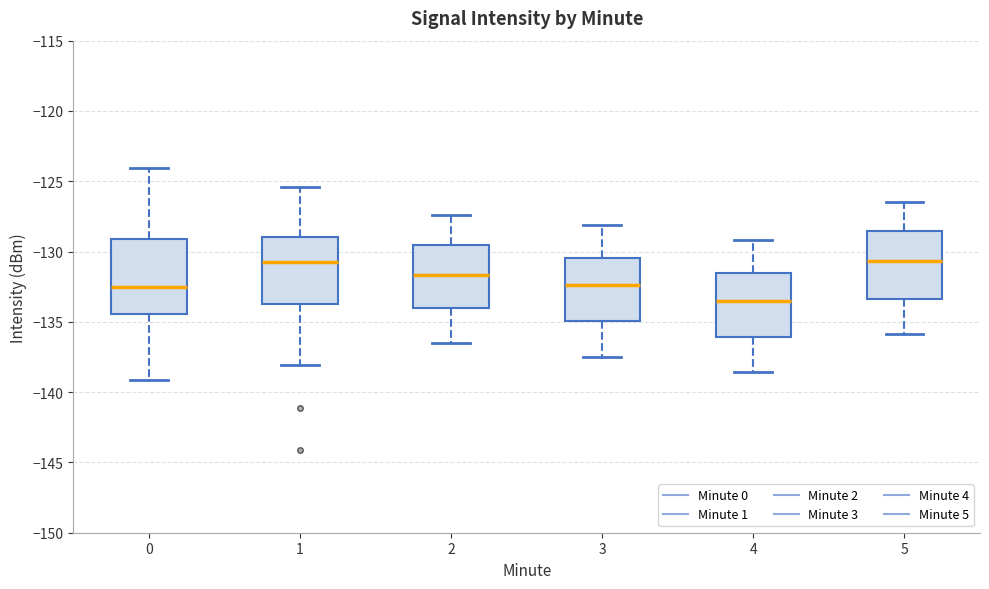

Which box's median line is the lowest?

4